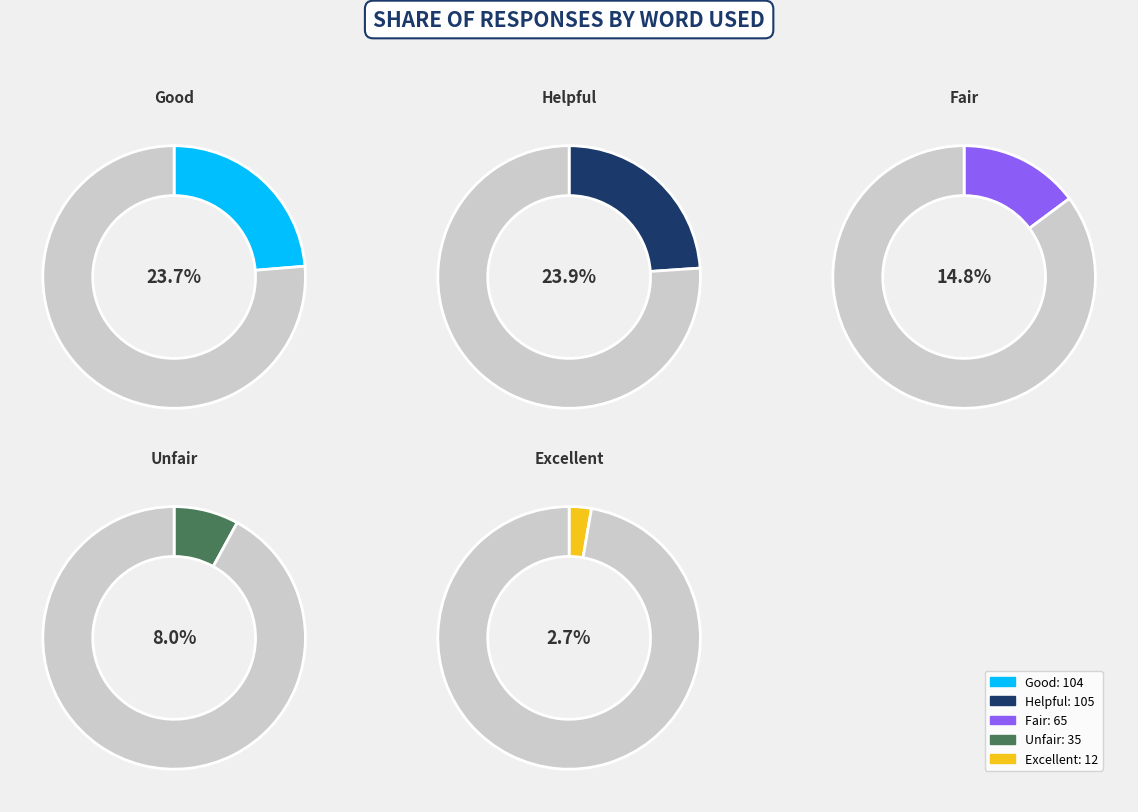

Is Brilliant the majority of the pie?

No